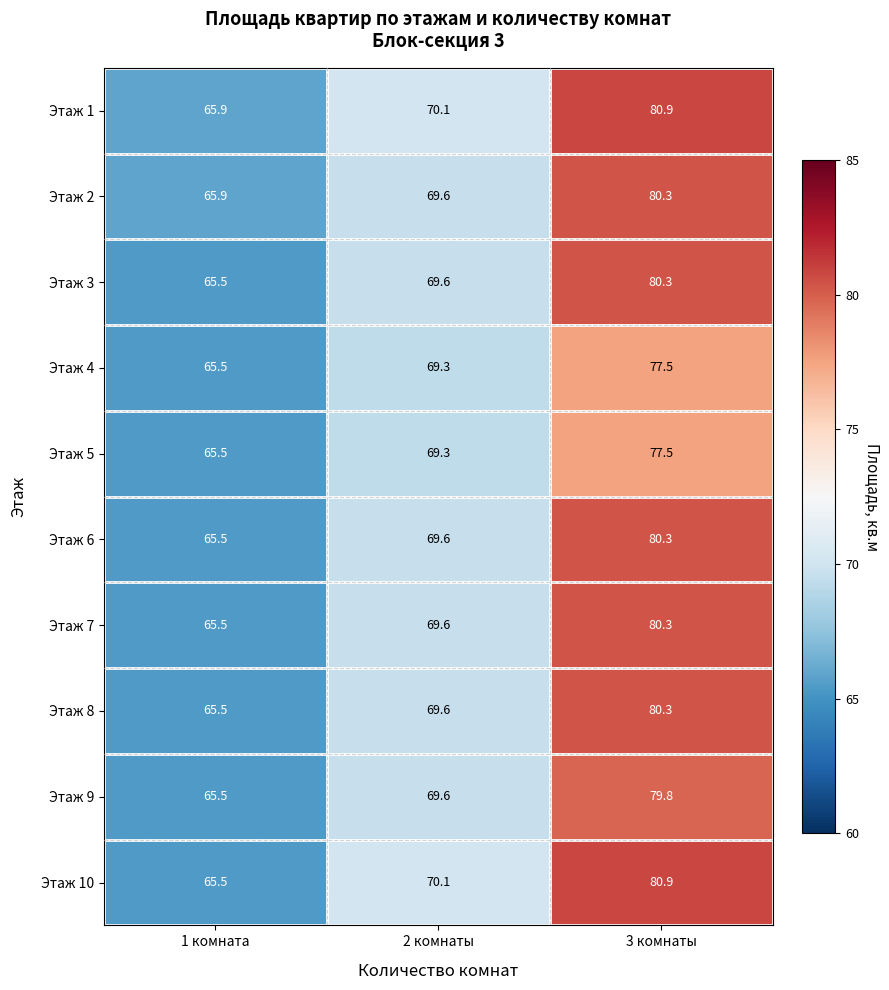

What is the sum of all Этаж 2 values?

215.8